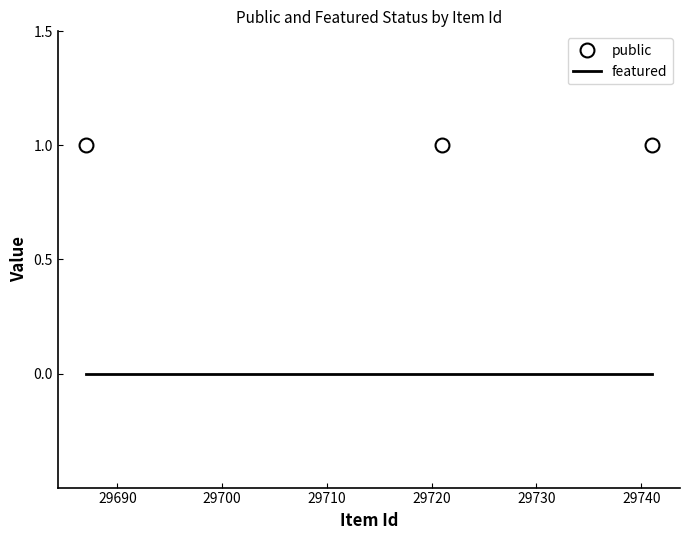

Rank the series by their maximum value, from highest to lowest.

public, featured